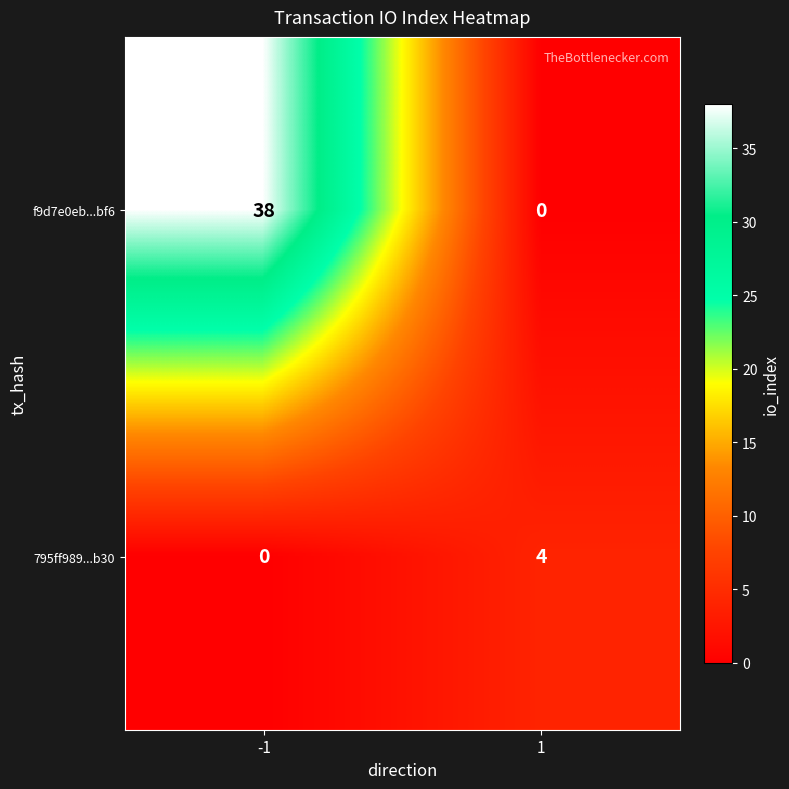

Reading left to right, what are all the values shown in this chart?

f9d7e0eb...bf6: 38	0
795ff989...b30: 0	4